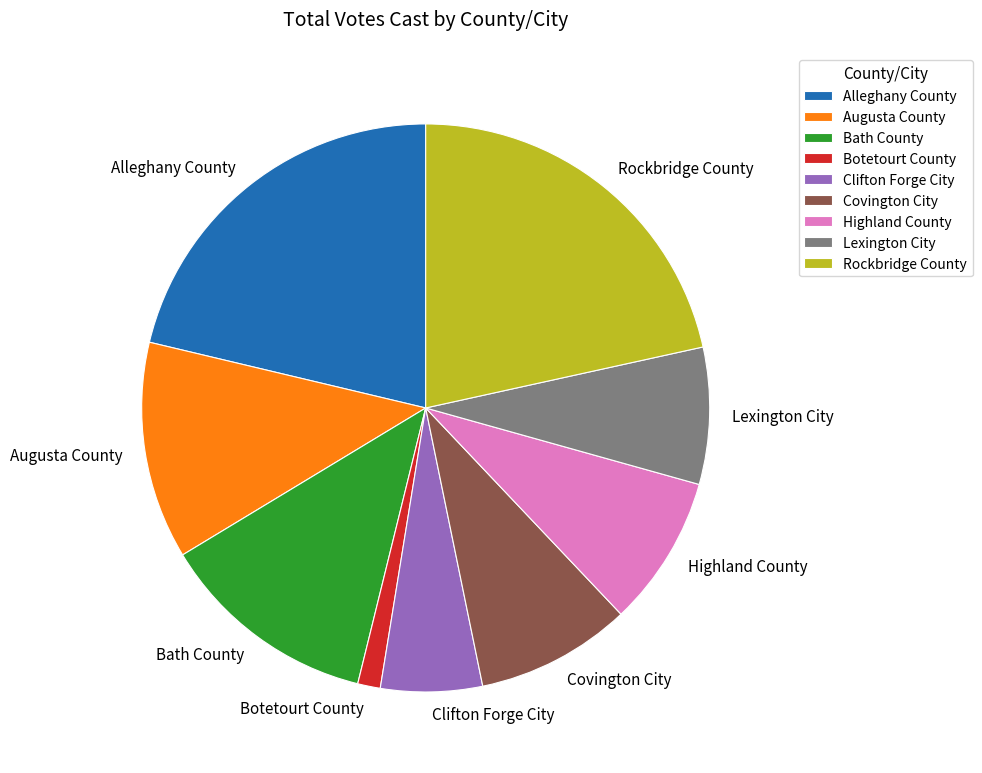

Which category has the smallest portion of the pie?

Botetourt County